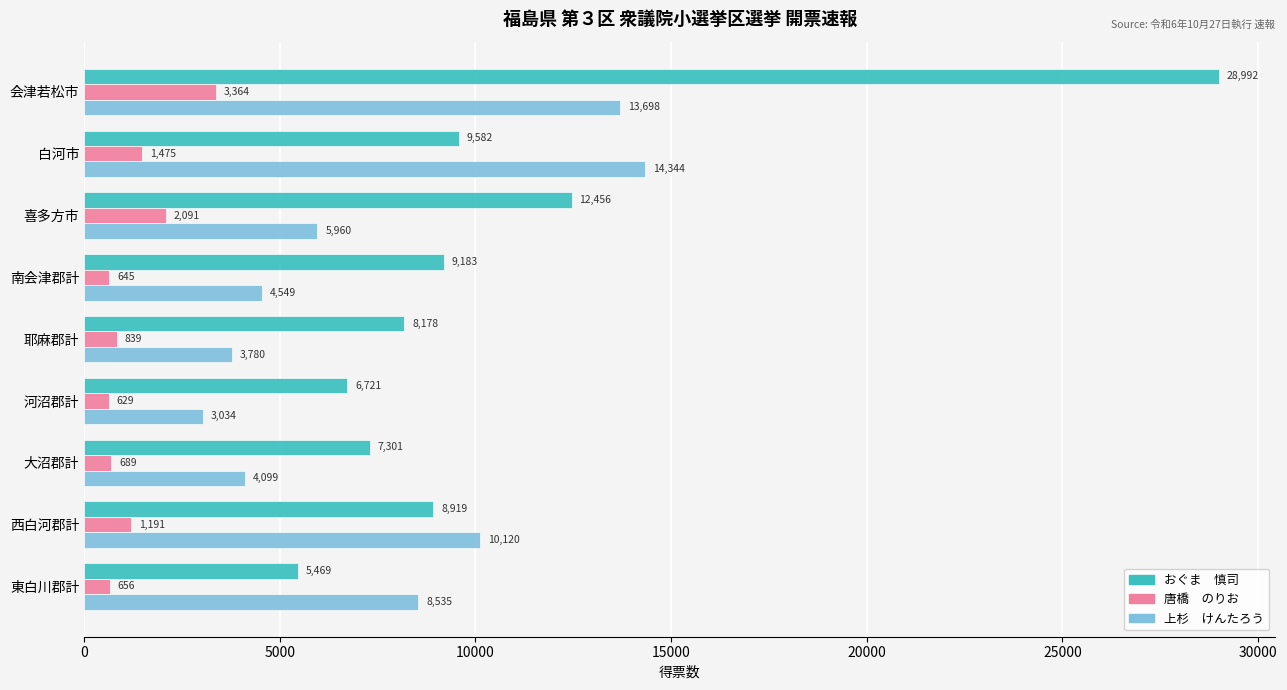

What is the spread (max minus min) of values at 南会津郡計?

8538